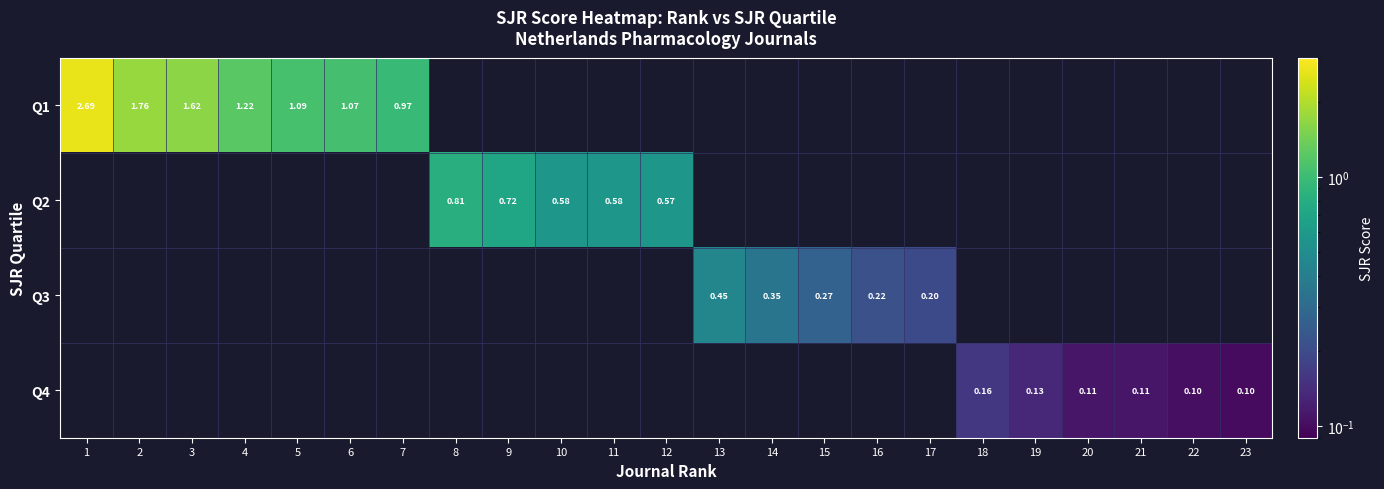

List the series in order of their peak value, highest first.

Q1, Q2, Q3, Q4